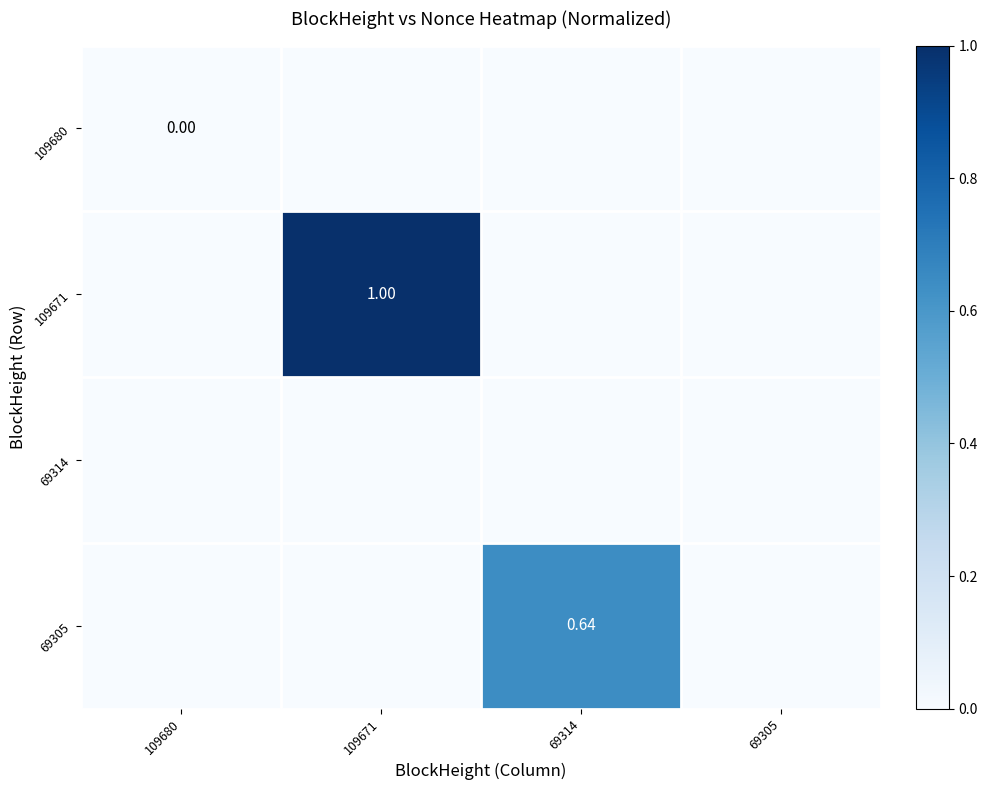

What is the maximum value for 69305?

0.6